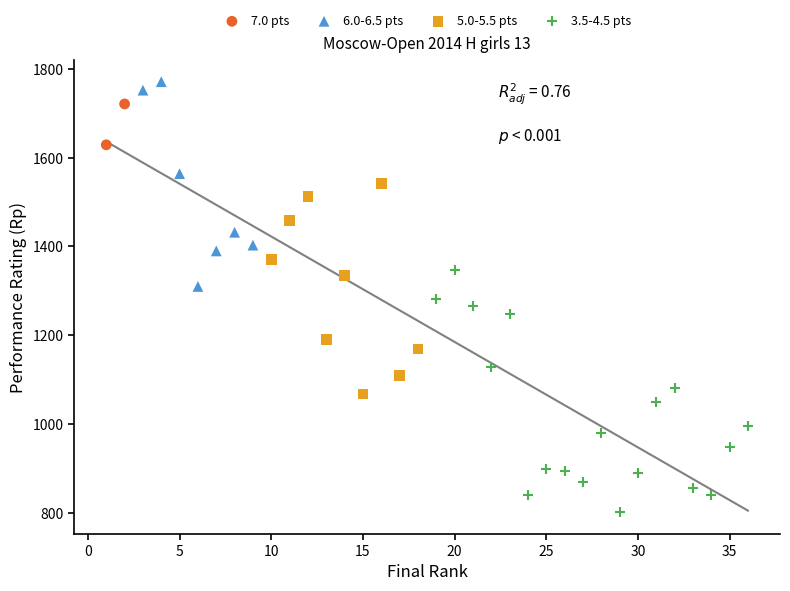

What are all the series names shown in the legend?

7.0 pts, 6.0-6.5 pts, 5.0-5.5 pts, 3.5-4.5 pts